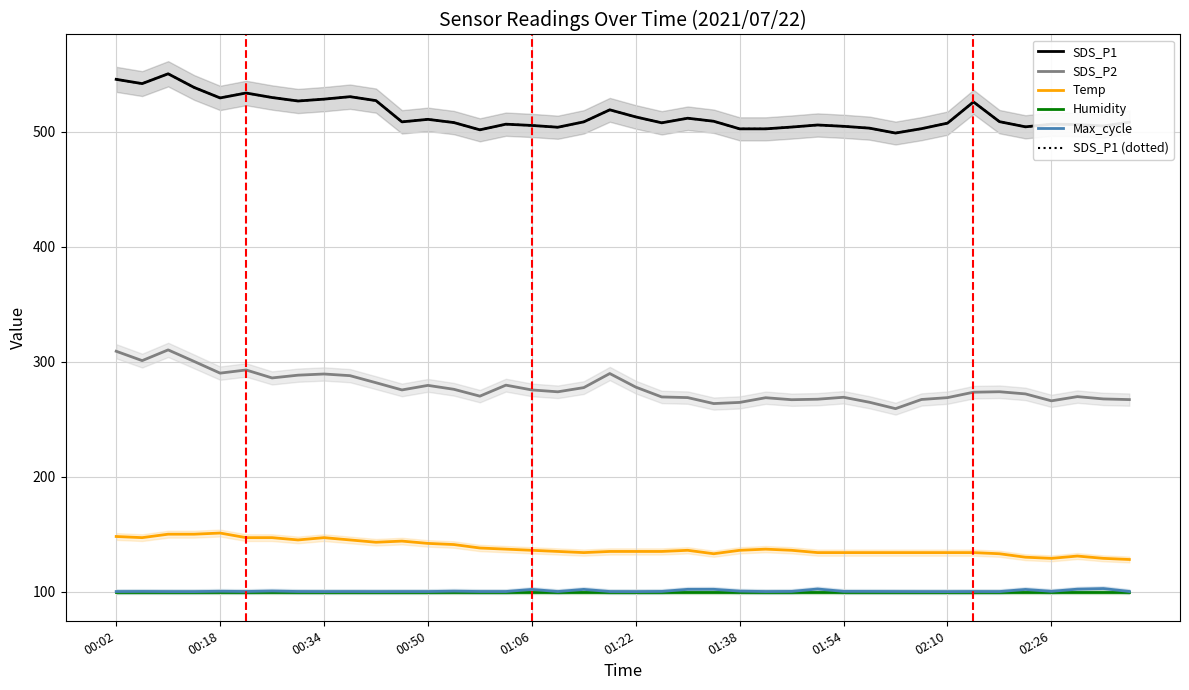

Rank the series at 34 from highest to lowest value.

SDS_P1, SDS_P1 (dotted), SDS_P2, Temp, Max_cycle, Humidity